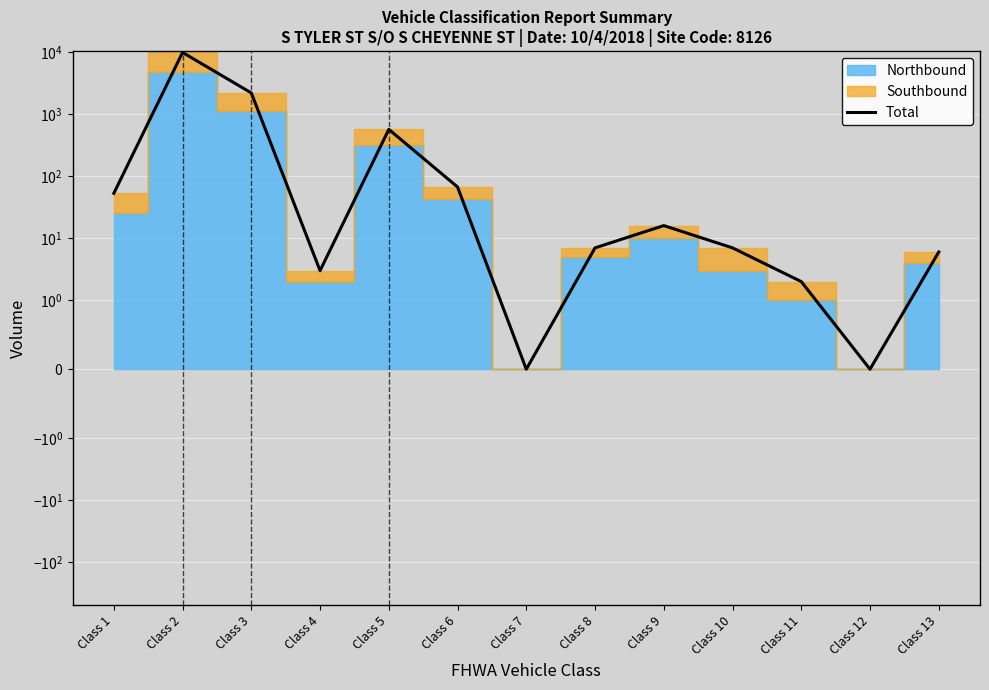

At which category does the chart reach its minimum across all series?

Class 7